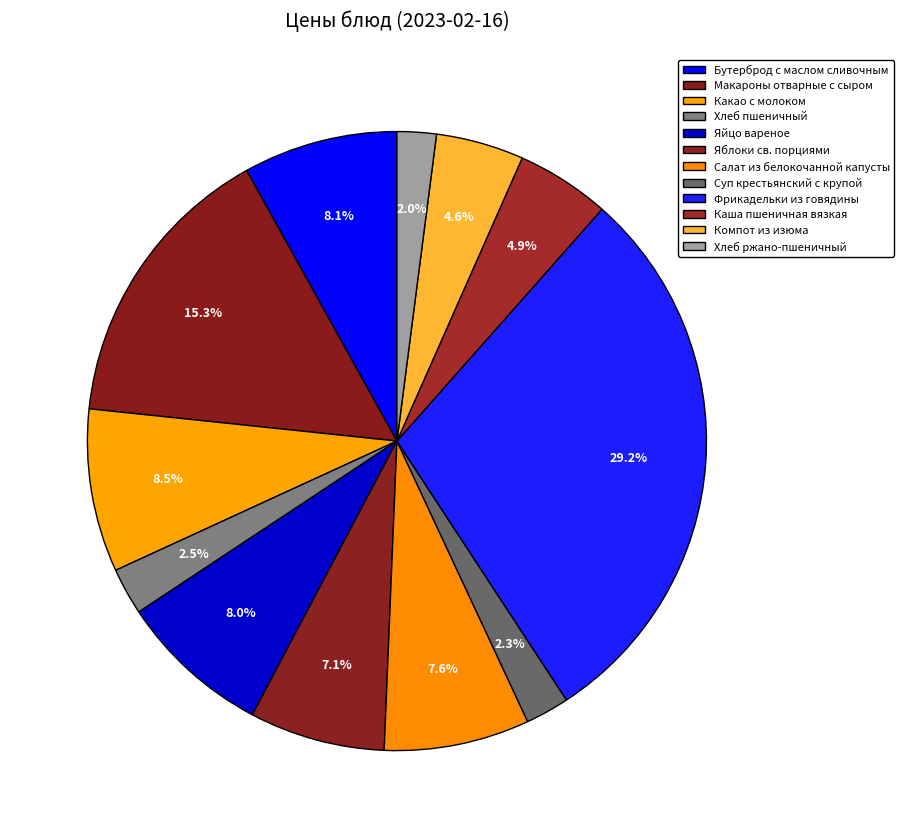

The Компот из изюма slice represents 1% of the pie. True or false?

False